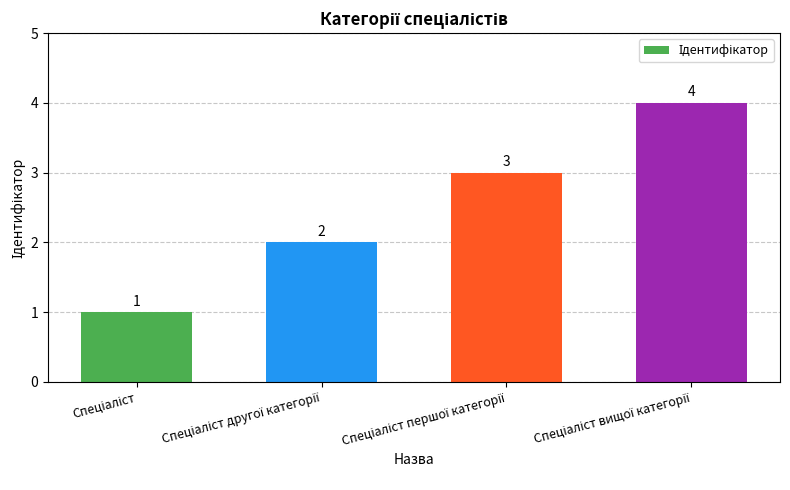

What is the maximum value shown in the chart?

4